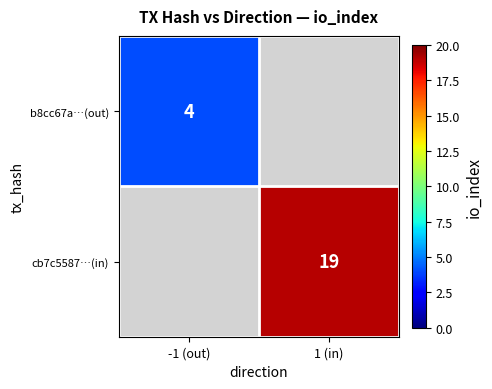

Which category has the lowest value across all series?

1 (in)